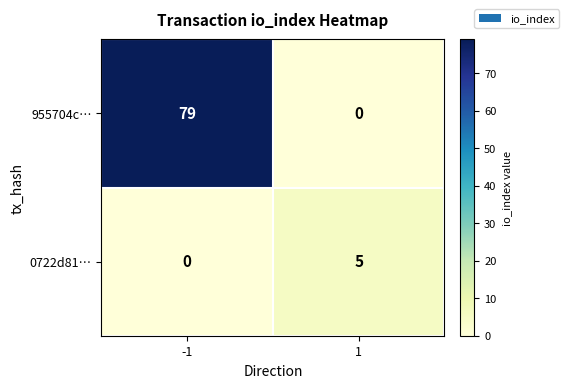

At 1, list the series in order from smallest to largest.

955704c…, 0722d81…